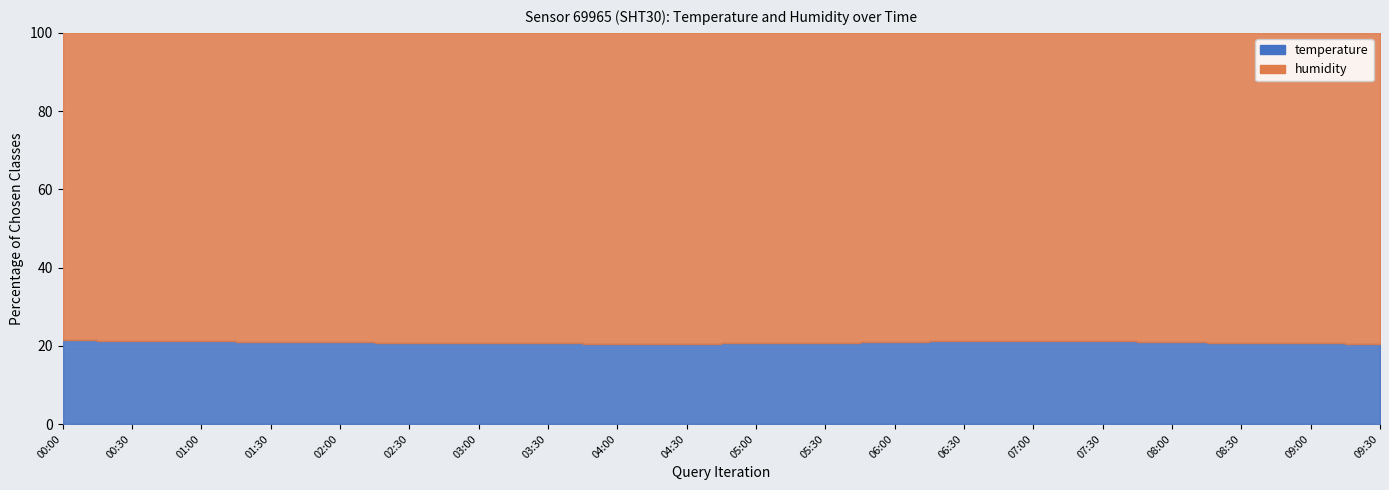

What is the difference between the maximum and minimum values in the humidity series?

3.0